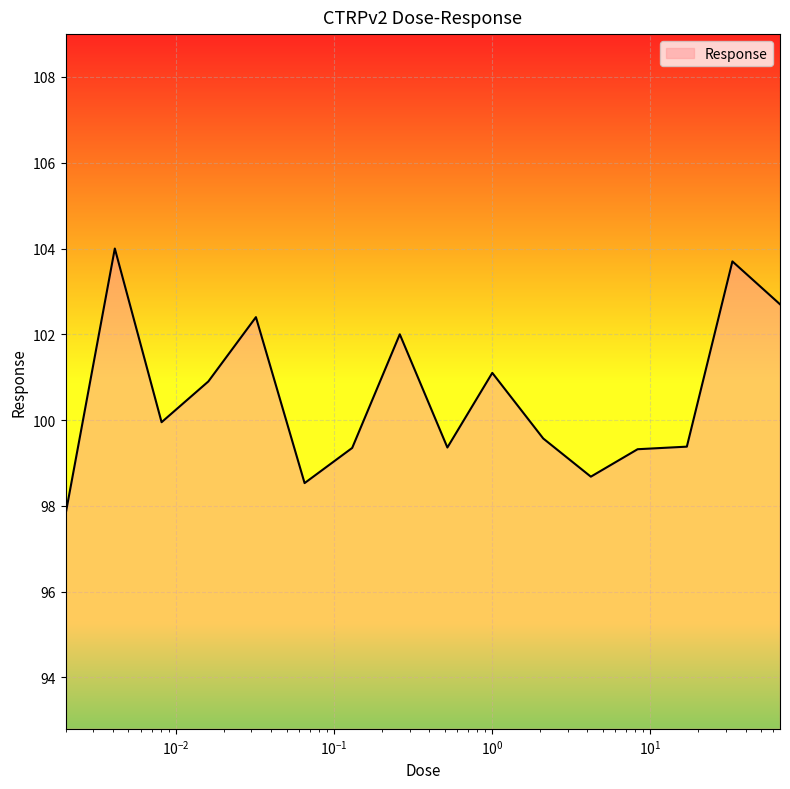

What is the difference between the maximum and minimum values?

6.2